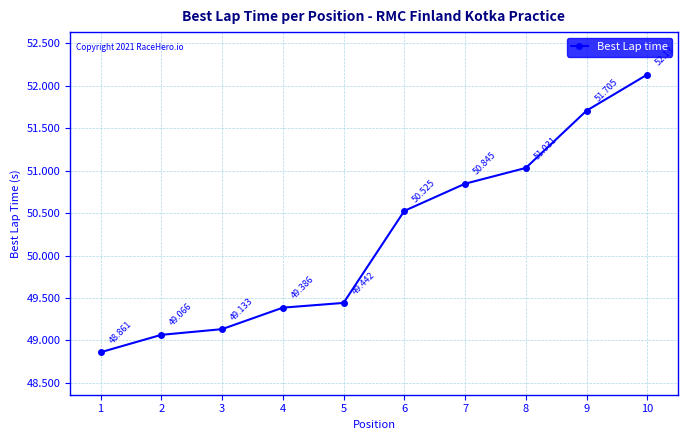

Reading left to right, list all the values displayed in this chart.

48.9	49.1	49.1	49.4	49.4	50.5	50.8	51.0	51.7	52.1